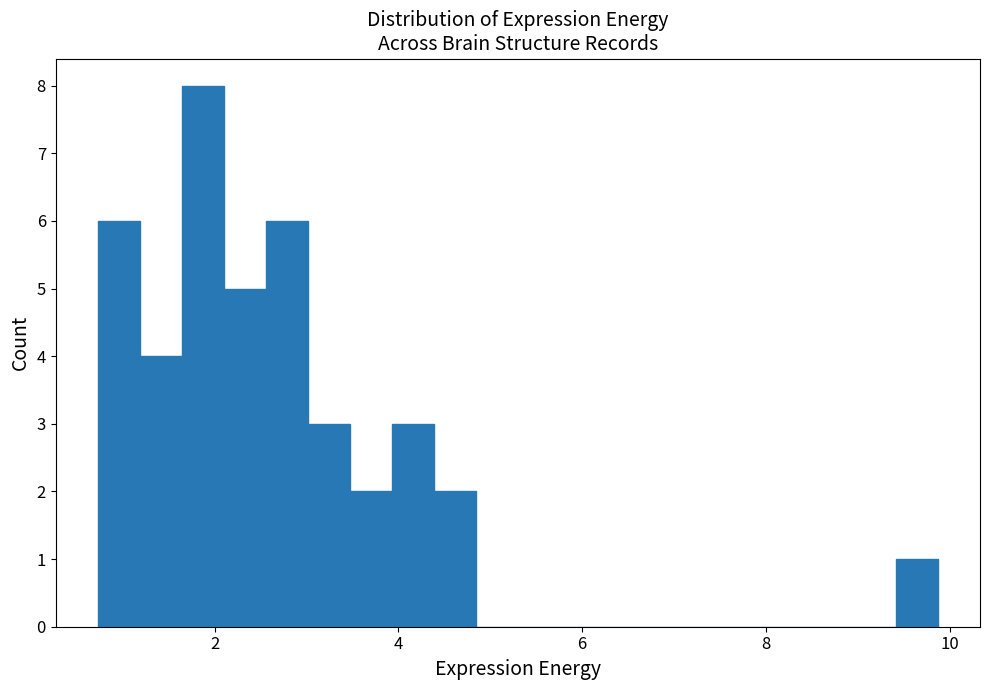

Read against the x-axis, roughly where is the centre of the tallest bar?

1.8